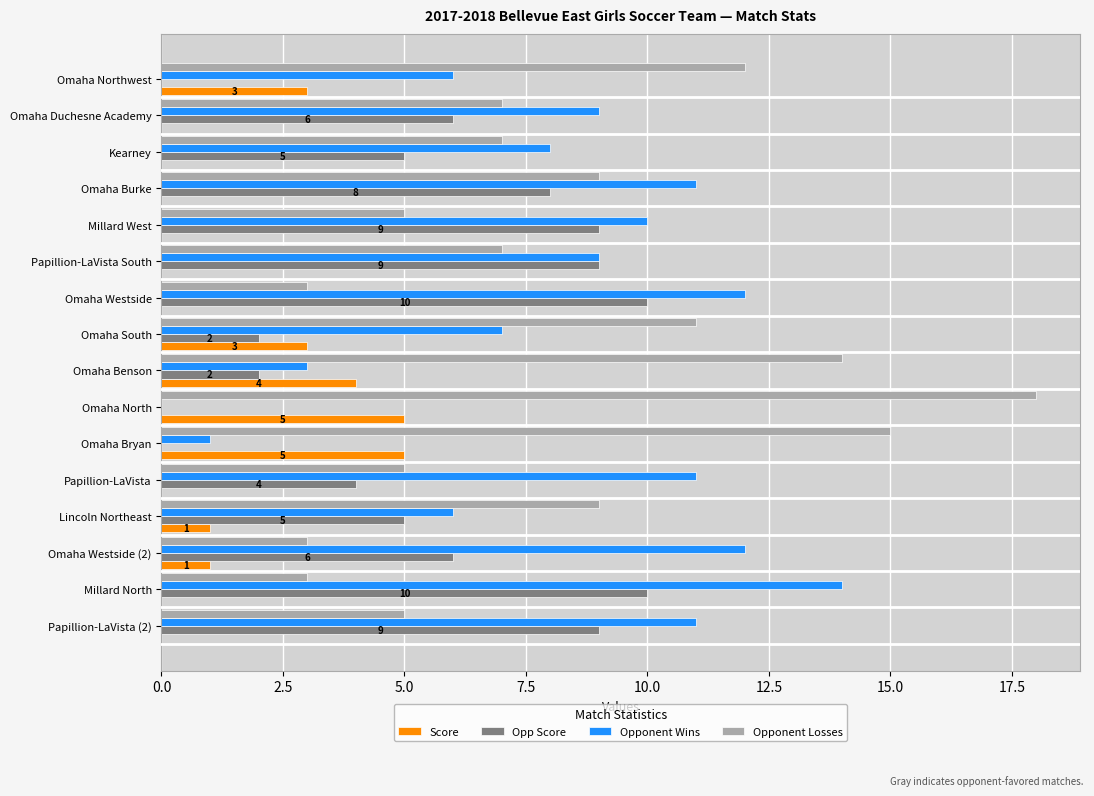

Which series changed the most between Omaha South and Papillion-LaVista?

Opponent Losses